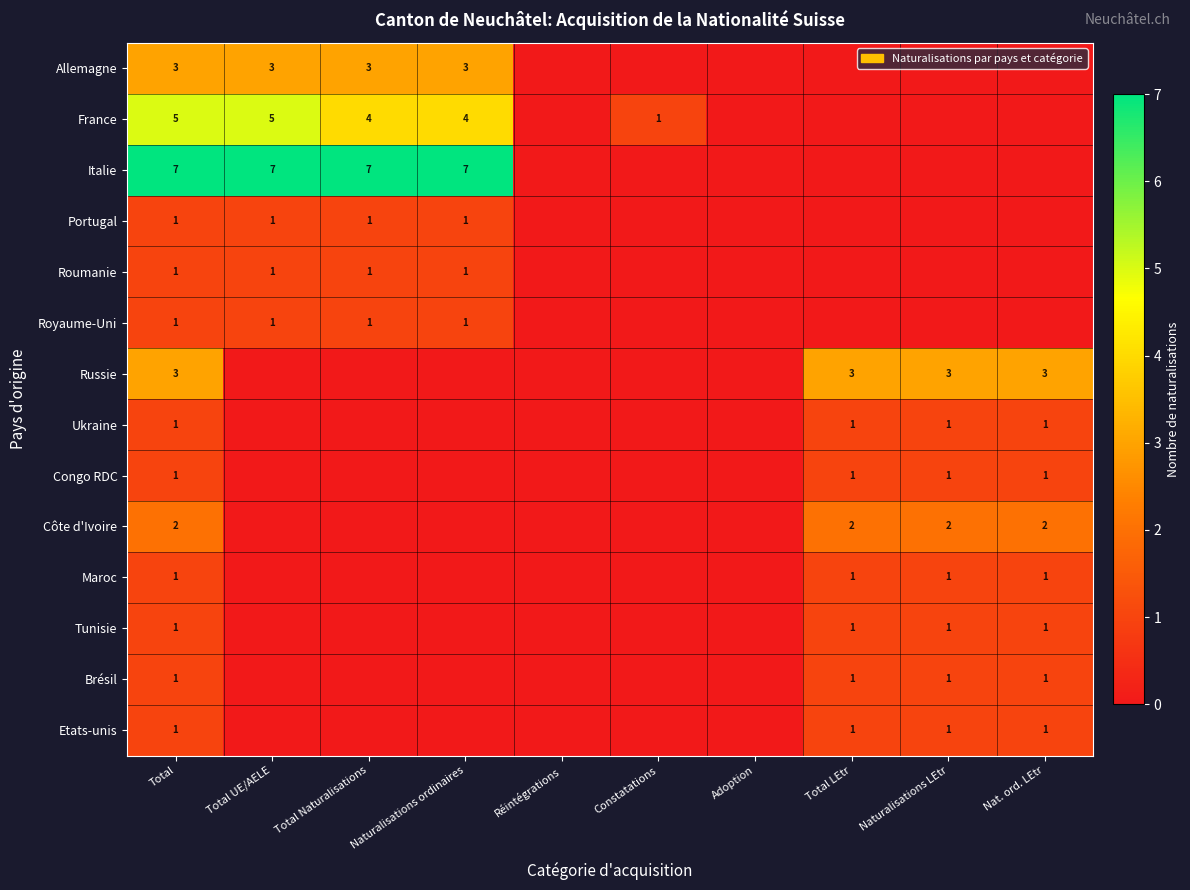

At how many categories does at least one series exceed 3?

4